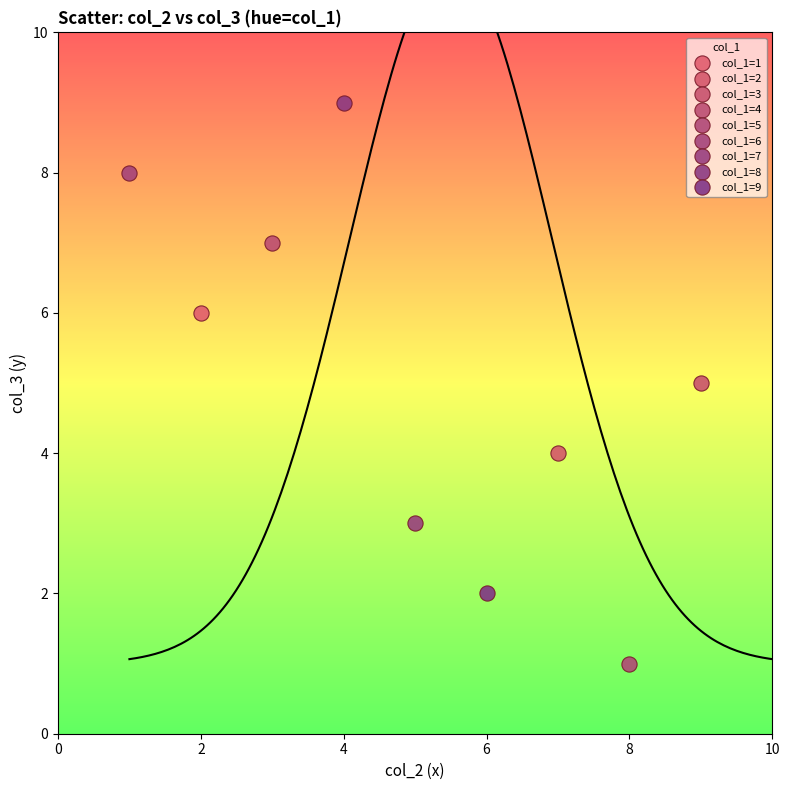

What are all the series names shown in the legend?

col_1=1, col_1=2, col_1=3, col_1=4, col_1=5, col_1=6, col_1=7, col_1=8, col_1=9